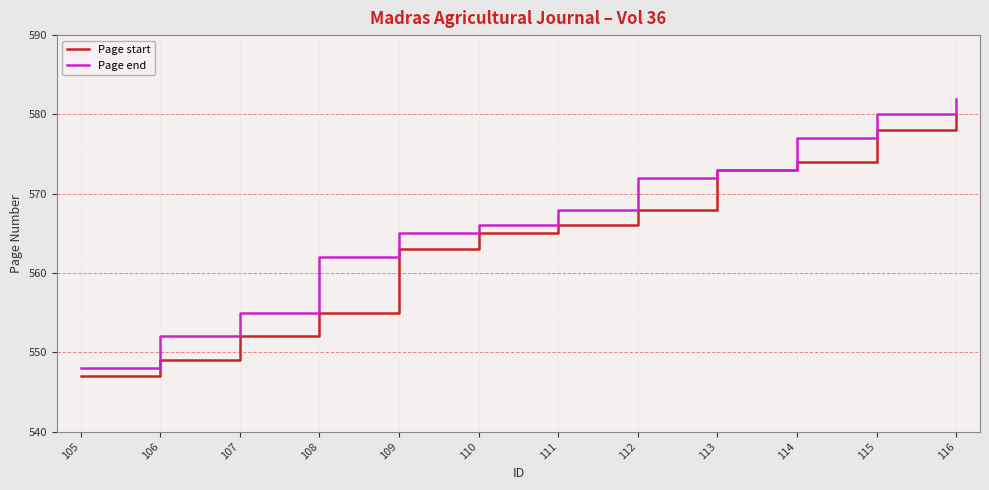

Does the chart display data point markers on the line(s)?

No